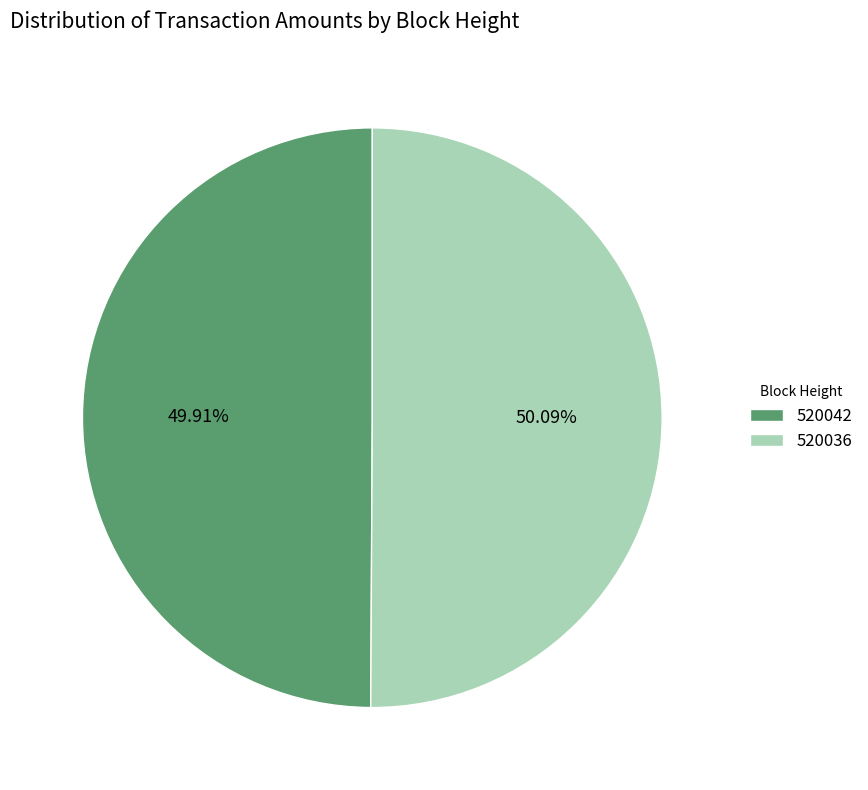

Approximately how many times larger is the value at 520042 compared to 520036?

1.0